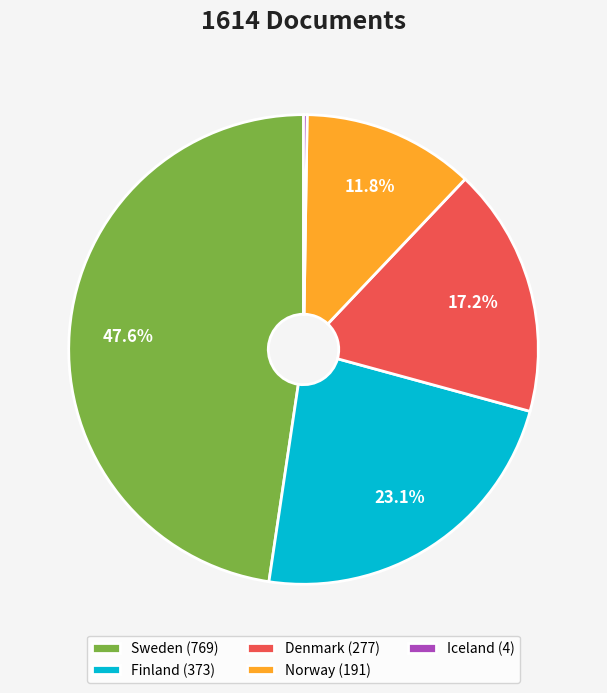

Is there any slice that represents more than half of the pie?

No